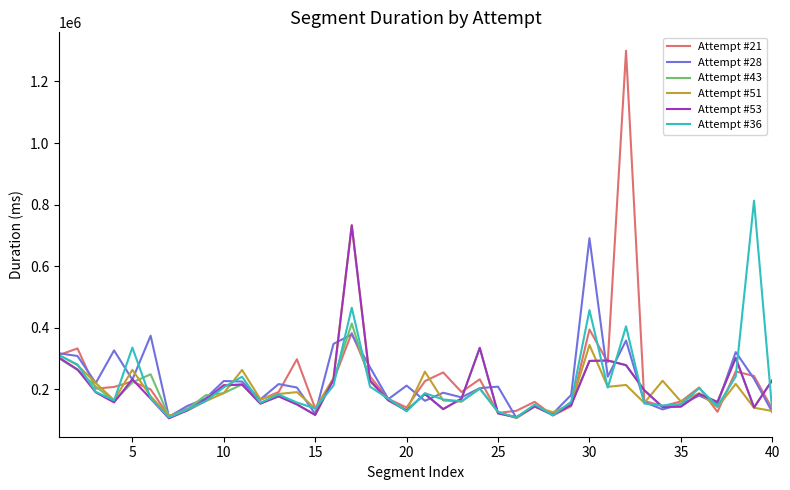

Which series has the largest range (max minus min)?

Attempt #21